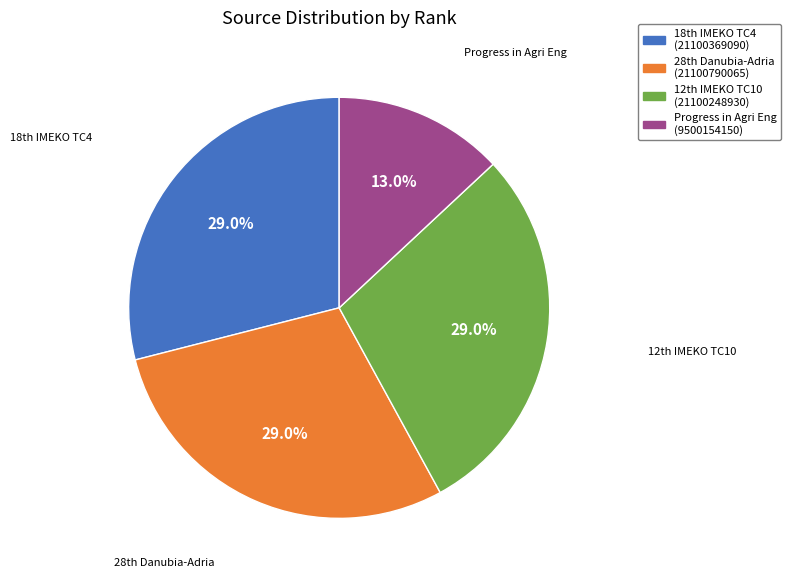

Is there any slice that represents more than half of the pie?

No